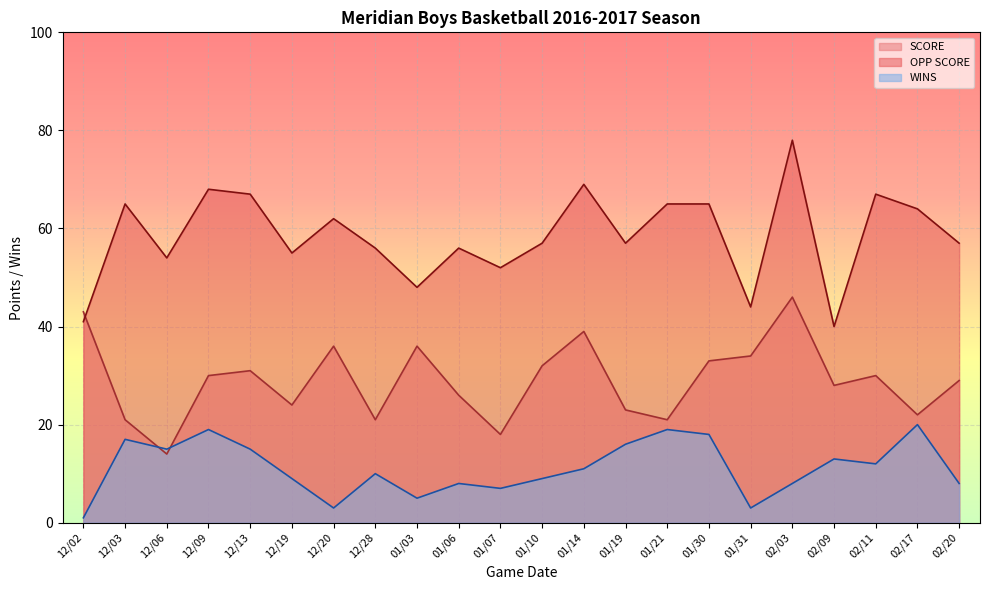

What value does the WINS series have at 12/02?

1